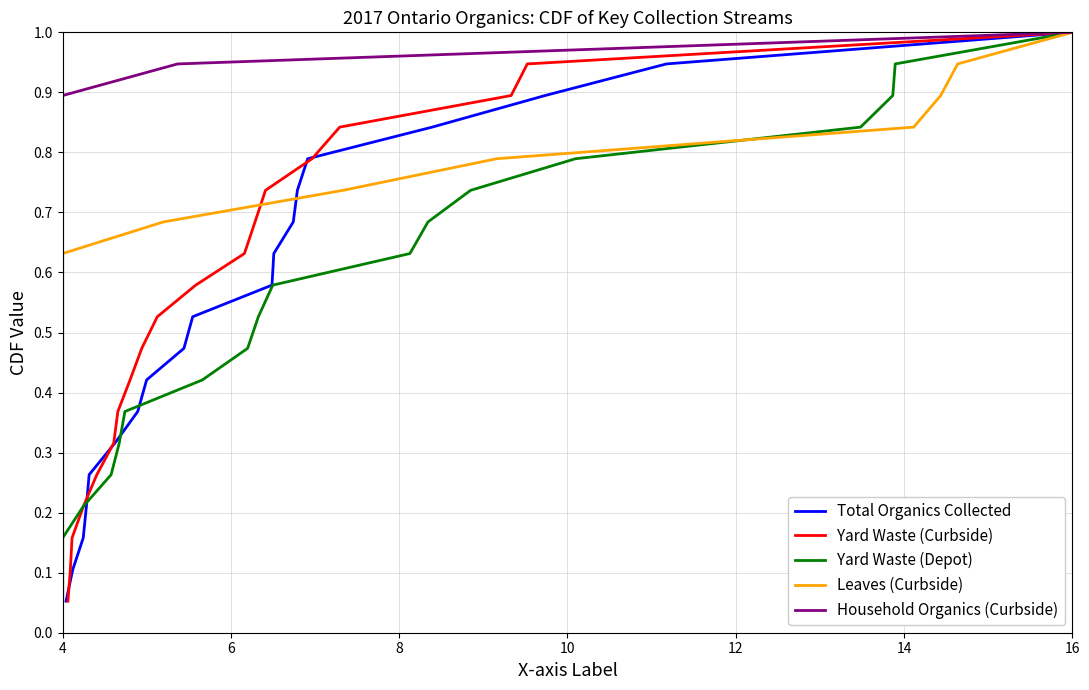

What are all the series names shown in the legend?

Total Organics Collected, Yard Waste (Curbside), Yard Waste (Depot), Leaves (Curbside), Household Organics (Curbside)